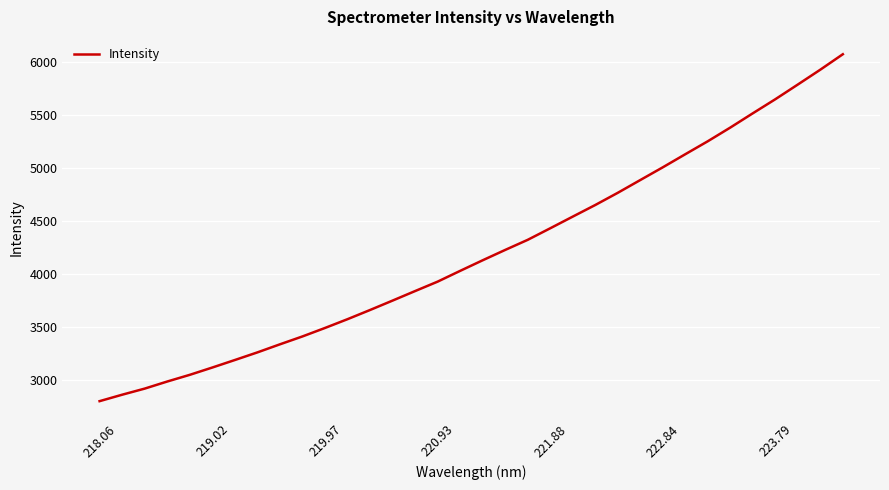

What is the difference between the maximum and minimum values?

3268.9